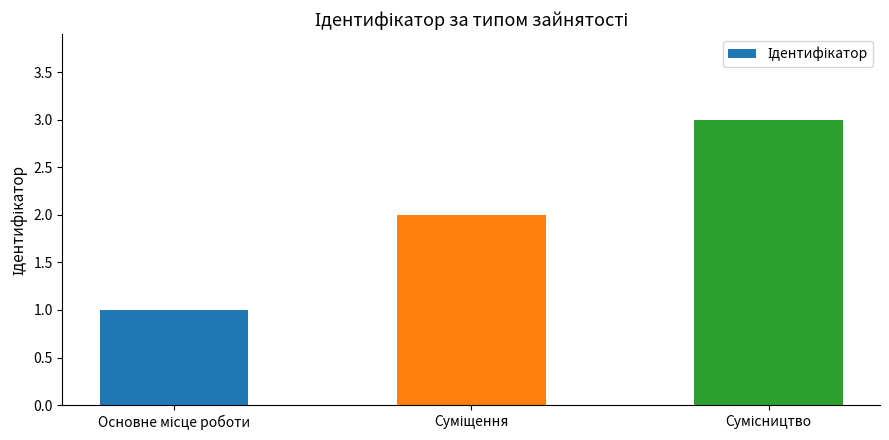

What is the sum of all values?

6